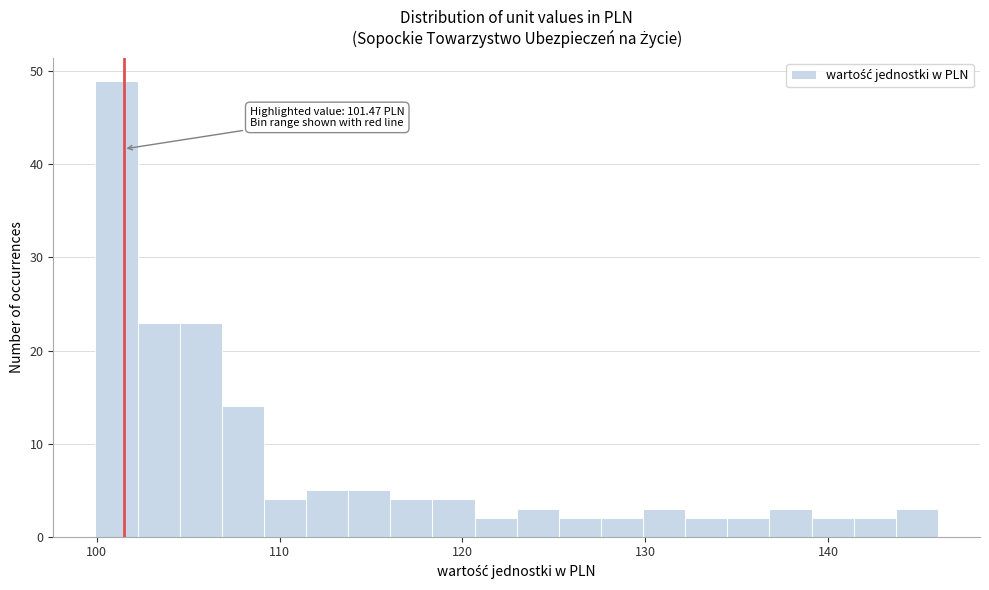

Around what value on the x-axis is the tallest bar? Give the approximate position of its centre, as read against the axis.

101